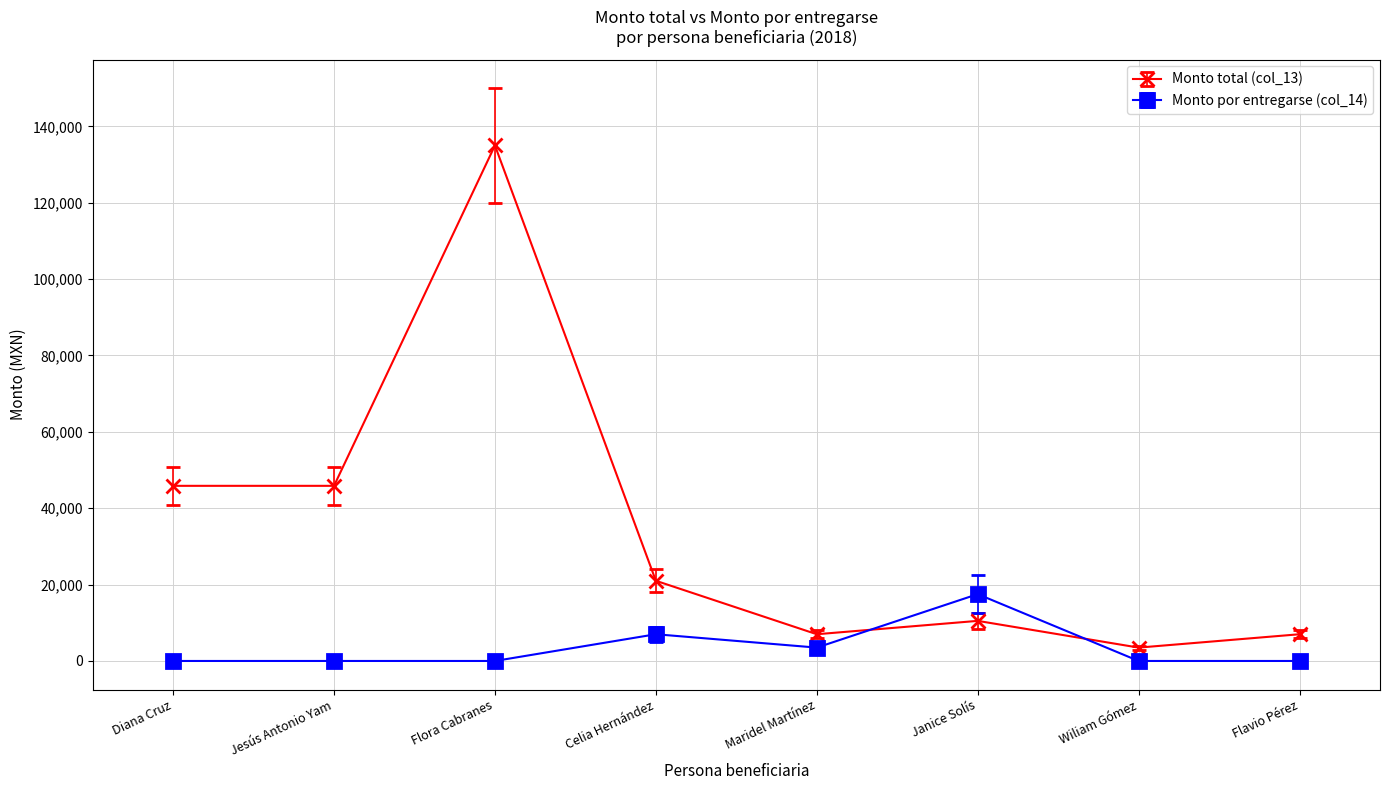

Reading right to left, what are all the values shown in this chart?

Monto total (col_13): 7000	3500	10500	7000	21000	135000	45864	45864
Monto por entregarse (col_14): 0	0	17500	3500	7000	0	0	0